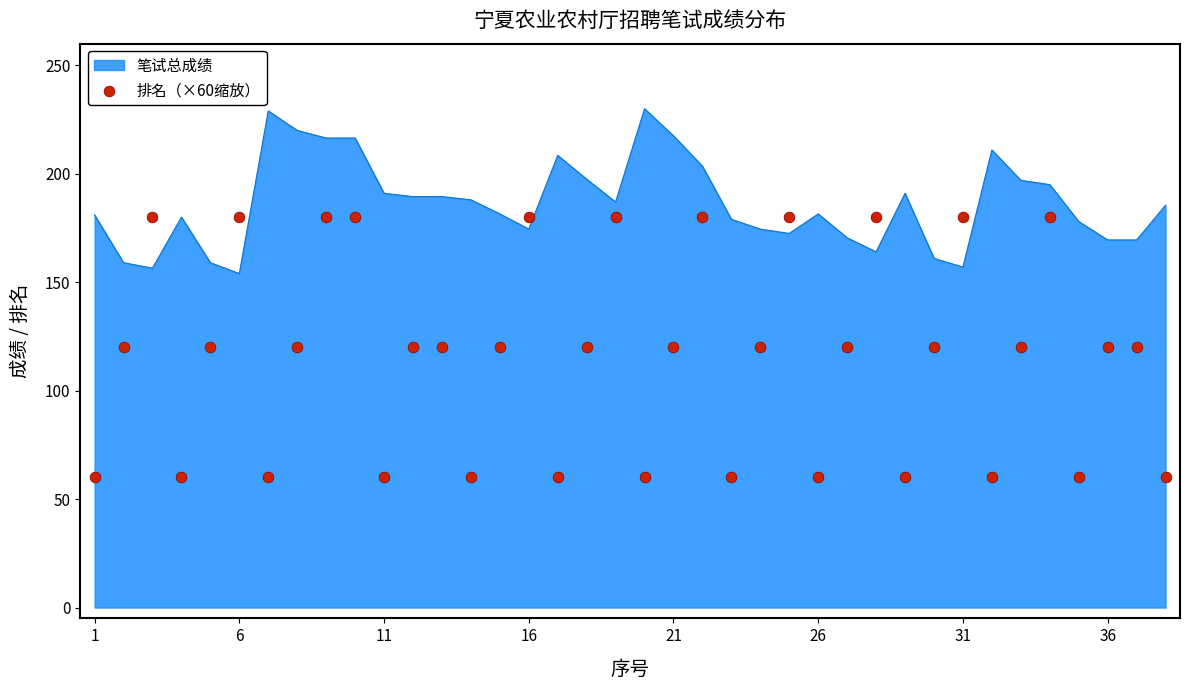

What is the minimum value for 笔试总成绩?

154.0